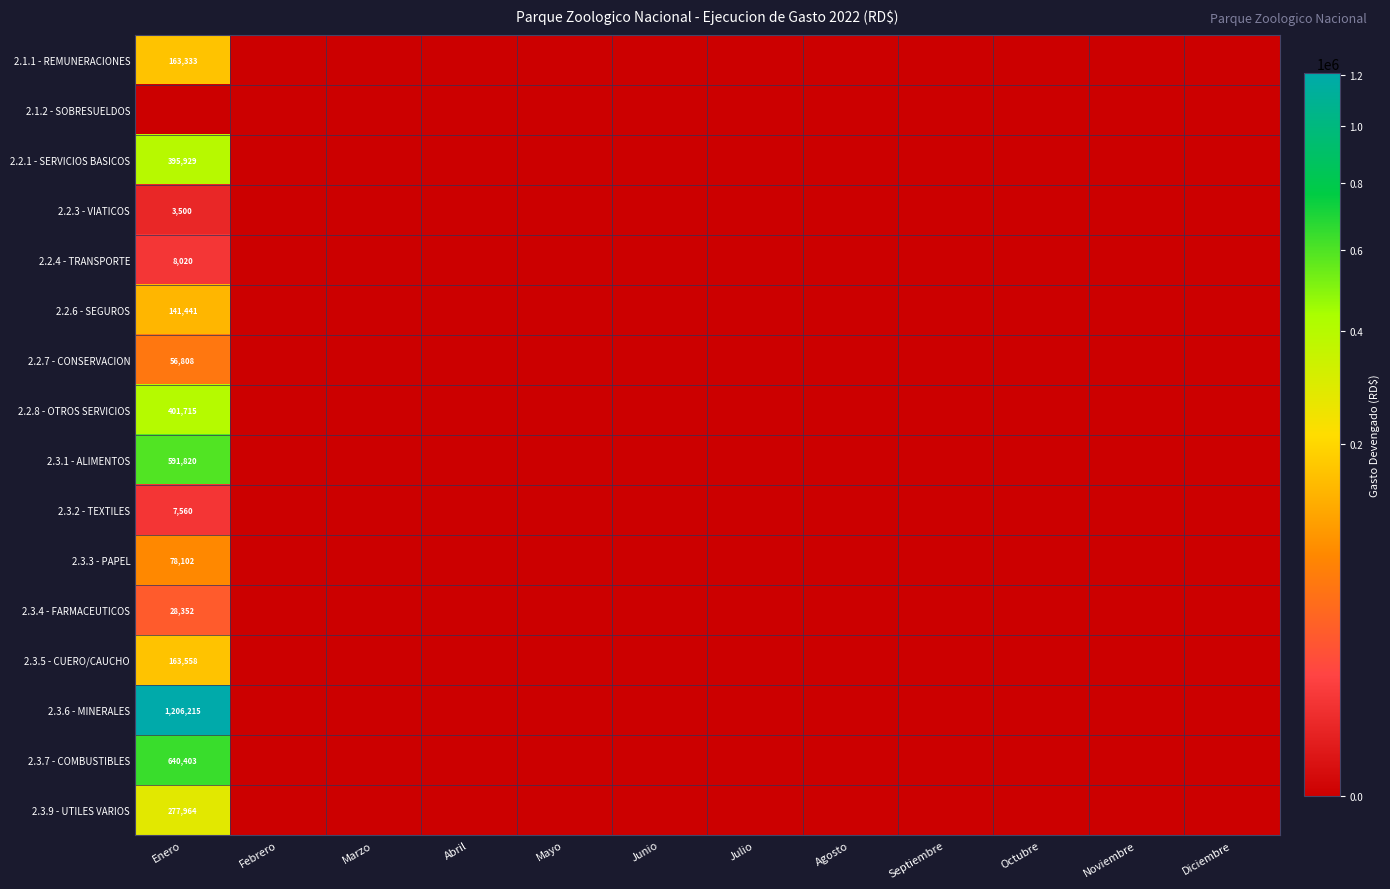

At which category is the sum across all series the highest?

Enero